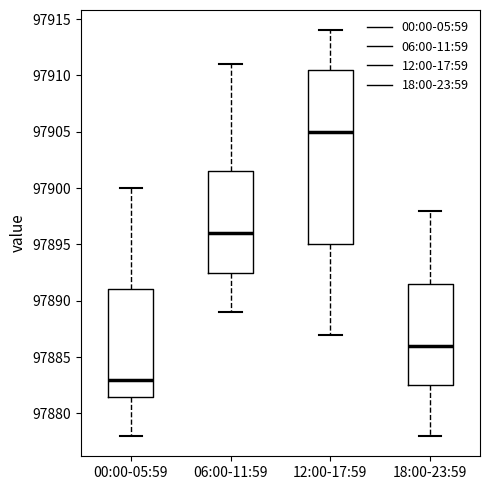

Which box is the tallest, from its lower edge to its upper edge?

12:00-17:59